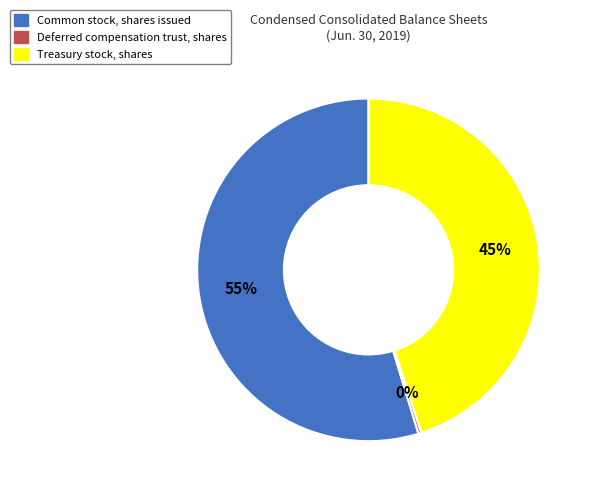

True or false: Treasury stock, shares accounts for 31% of the total.

False